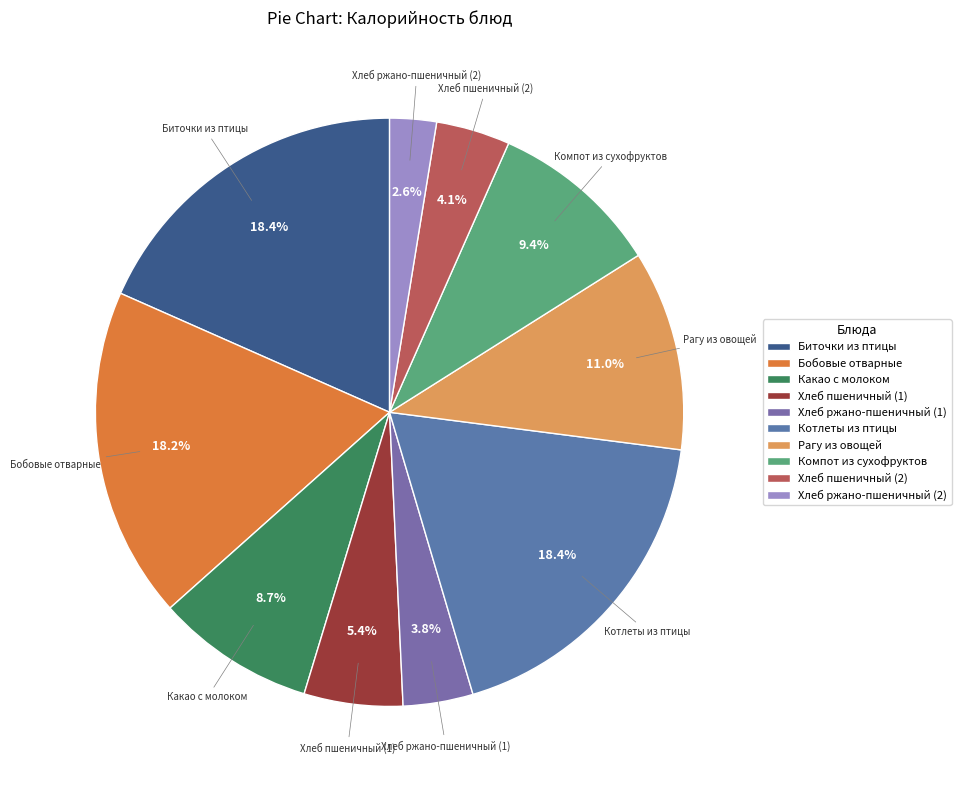

What is the ratio of the value at Биточки из птицы to the value at Бобовые отварные?

1.0